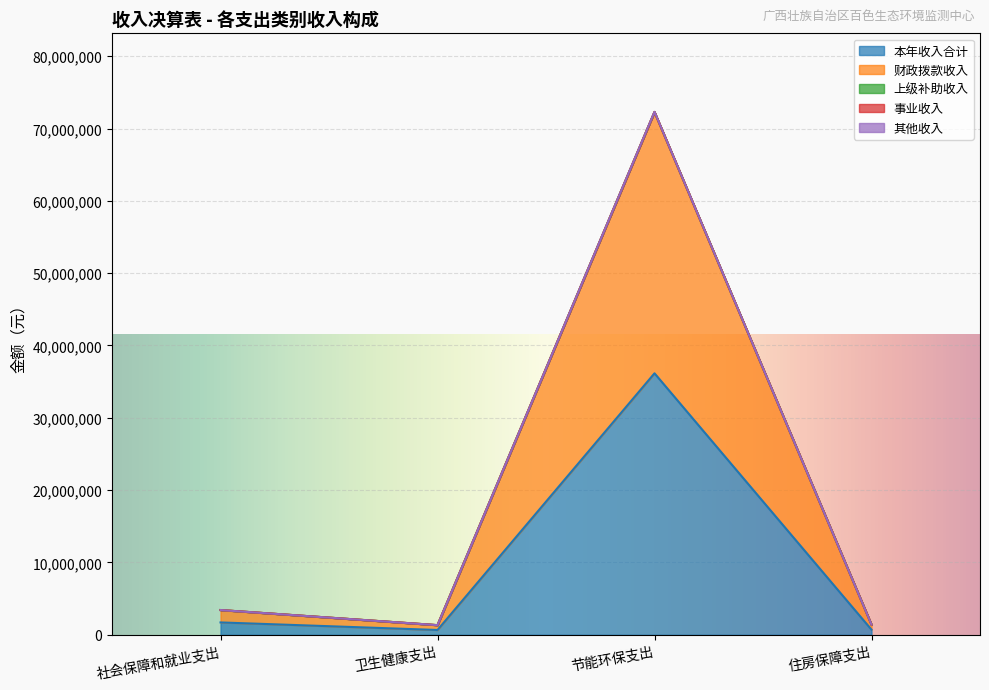

True or false: 财政拨款收入 and 其他收入 intersect in this chart.

False